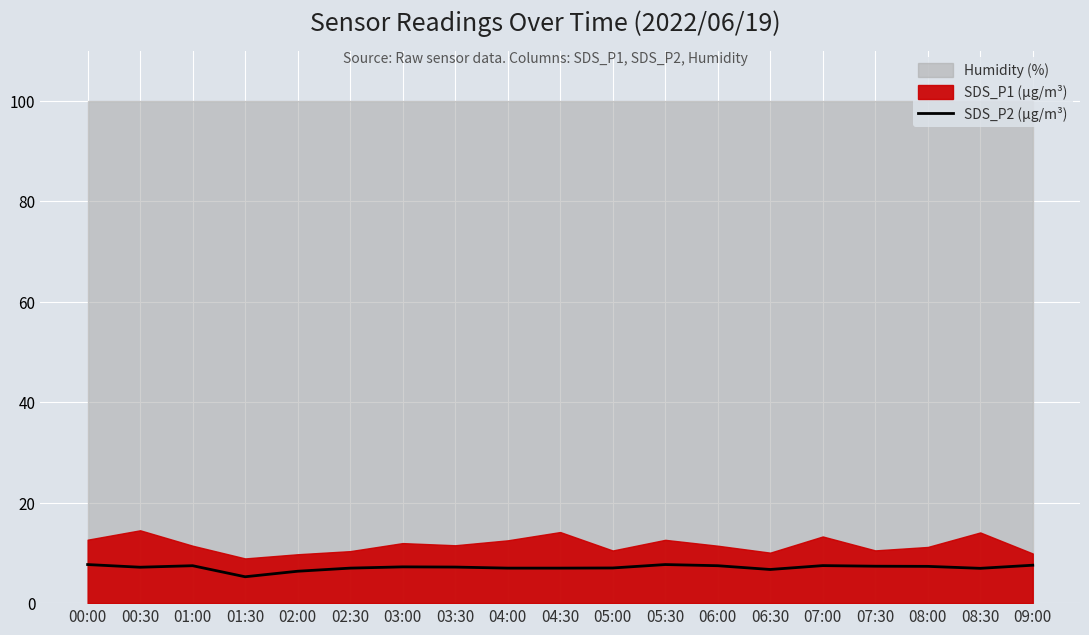

Is it true that the value at 04:30 is 9.8?

False